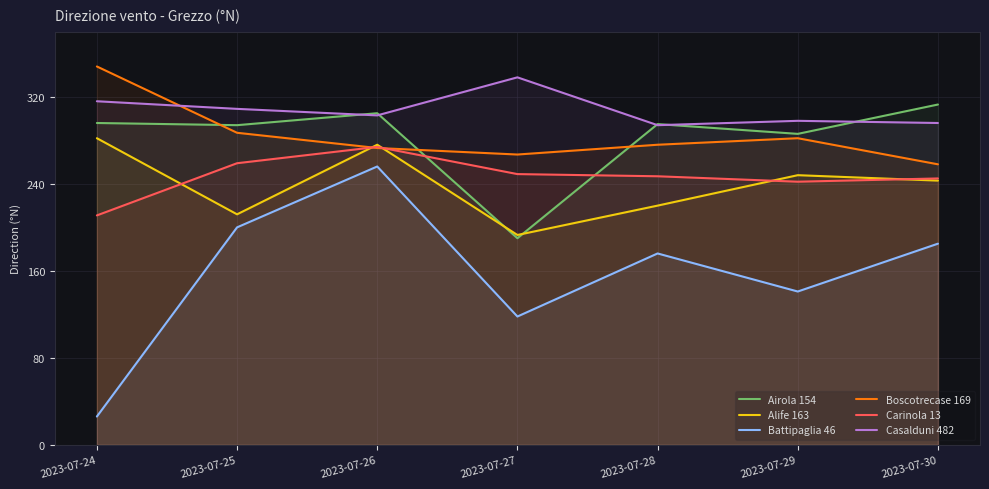

True or false: Casalduni 482 and Alife 163 intersect in this chart.

False